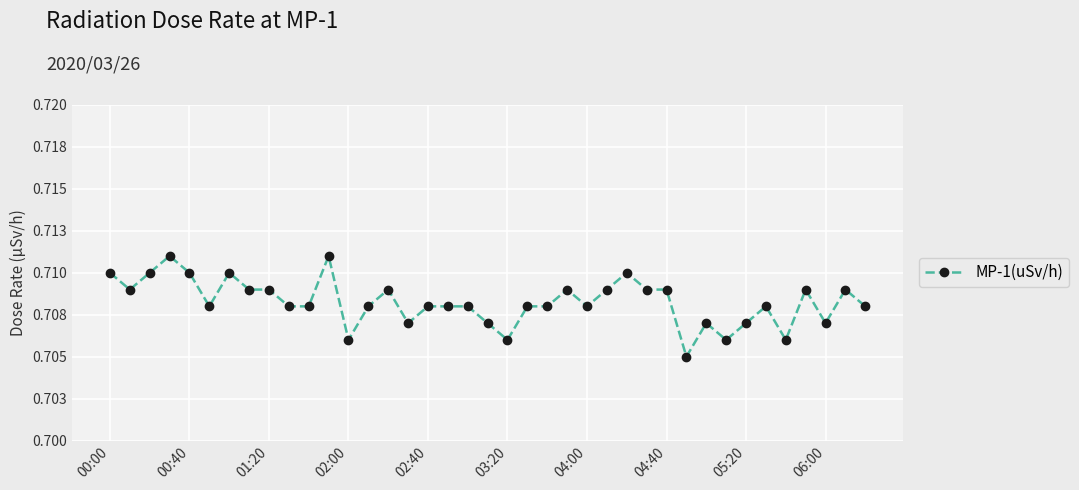

Is this an area chart (filled region under the line)?

No